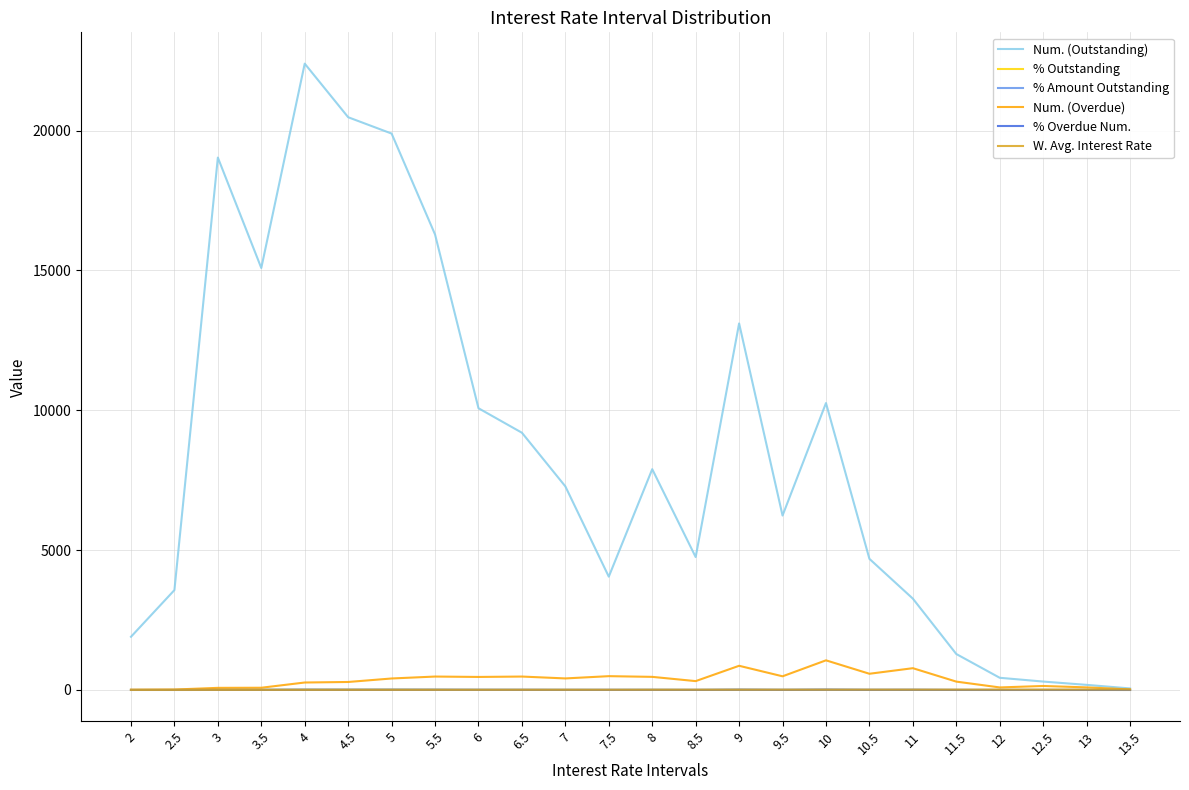

Which series changed the most between 5 and 5.5?

Num. (Outstanding)